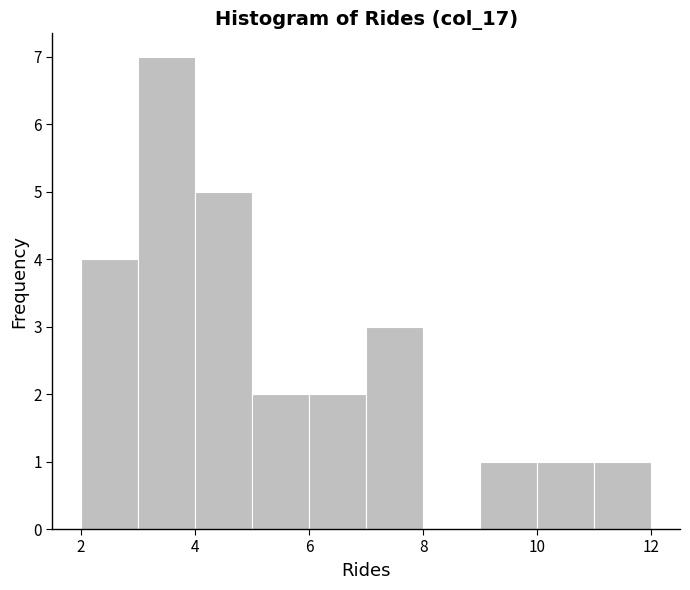

Which range on the x-axis has the tallest bar?

3 to 4